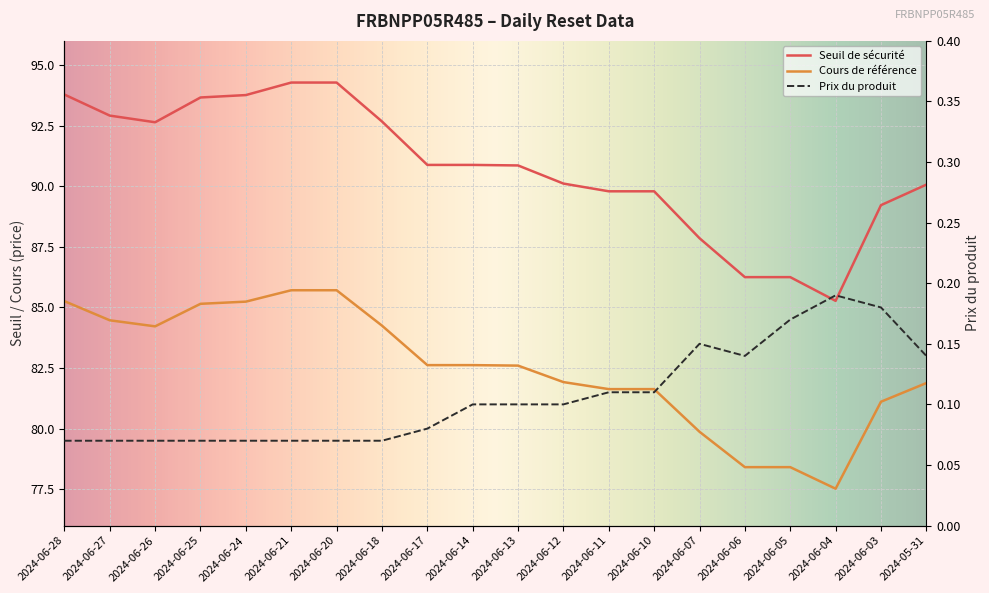

How many interior local peaks does the Prix du produit series have?

2